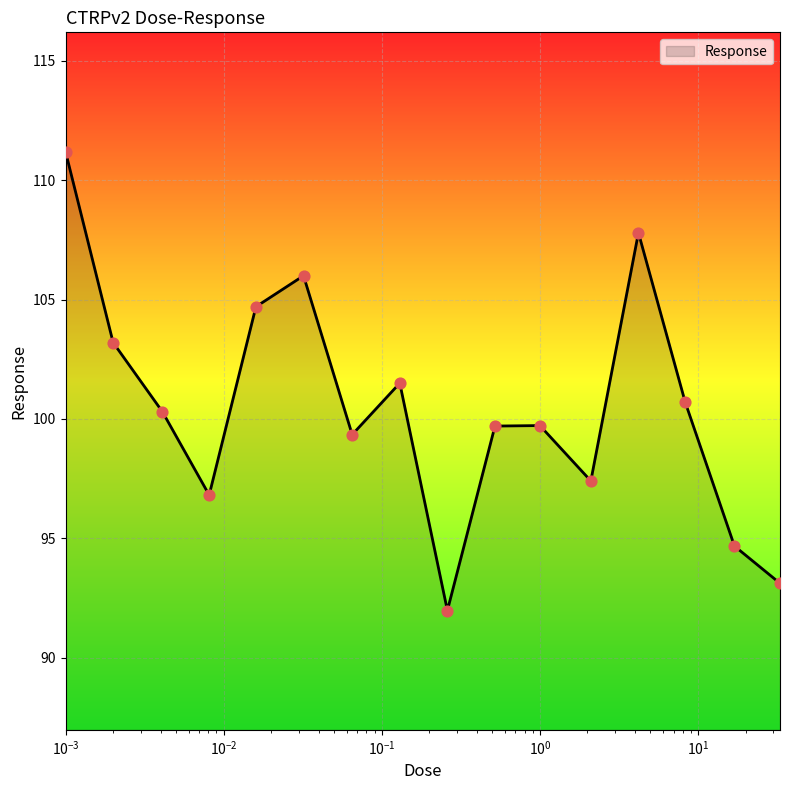

What is the greatest value displayed?

111.2